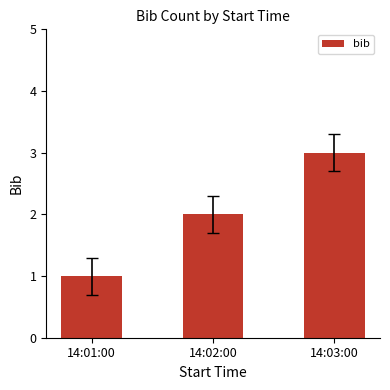

List the labels in order of value, largest first.

14:03:00, 14:02:00, 14:01:00